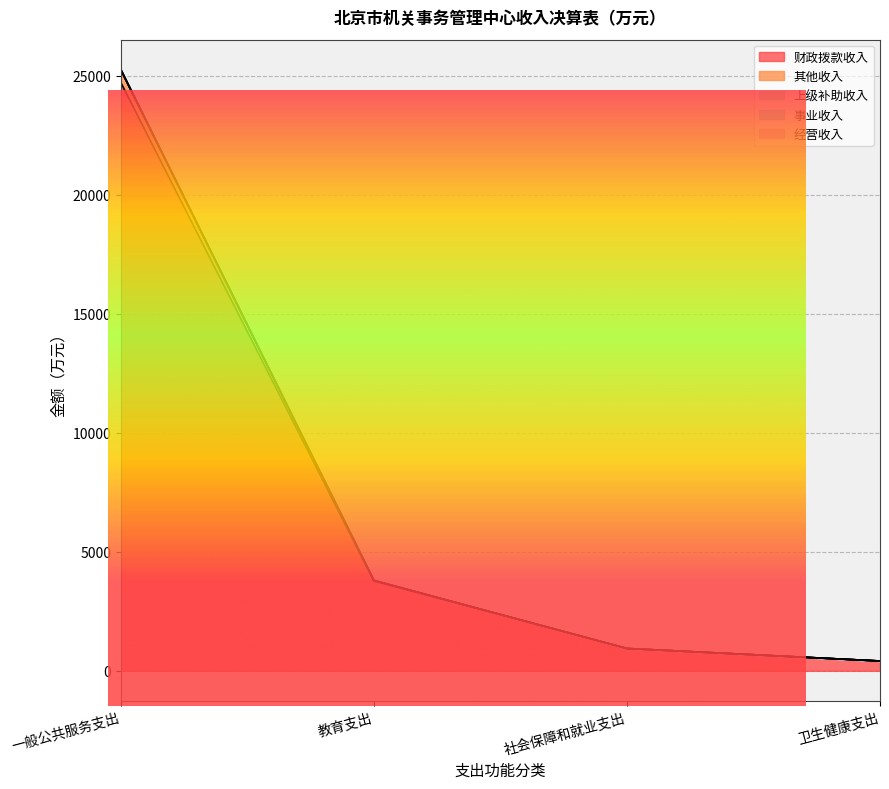

Is it true that 其他收入 equals 351.2 at 一般公共服务支出?

False